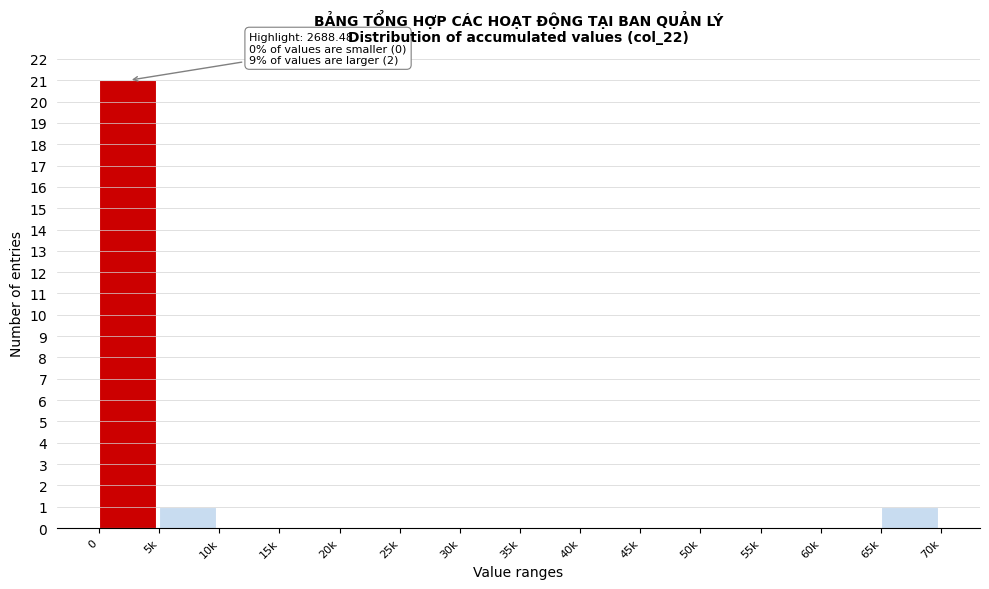

Reading left to right, what are all the values shown in this chart?

0=21	5k=1	10k=0	15k=0	20k=0	25k=0	30k=0	35k=0	40k=0	45k=0	50k=0	55k=0	60k=0	65k=1